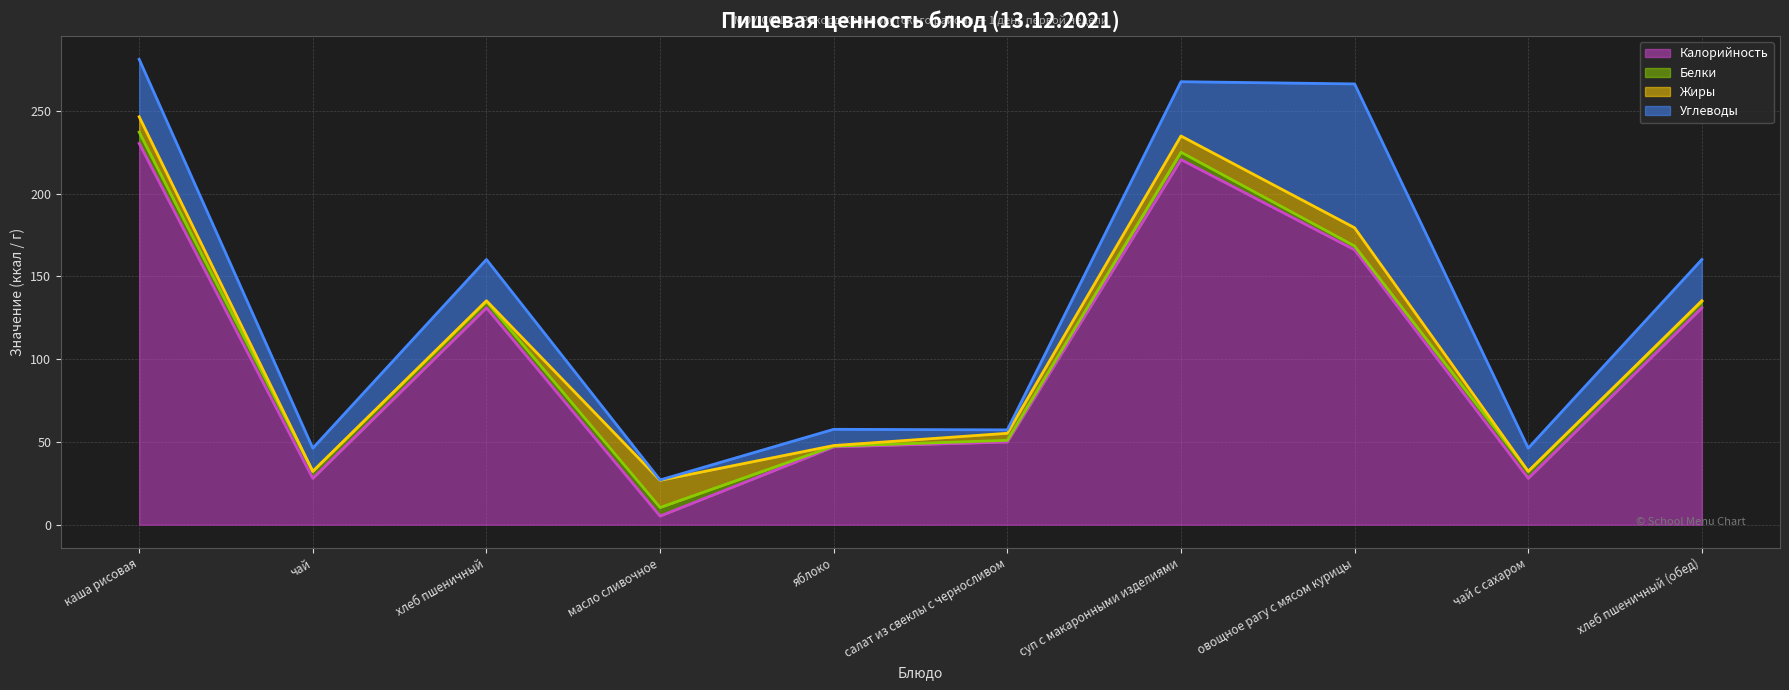

What is the difference between the Белки values at овощное рагу с мясом курицы and суп с макаронными изделиями?

2.2